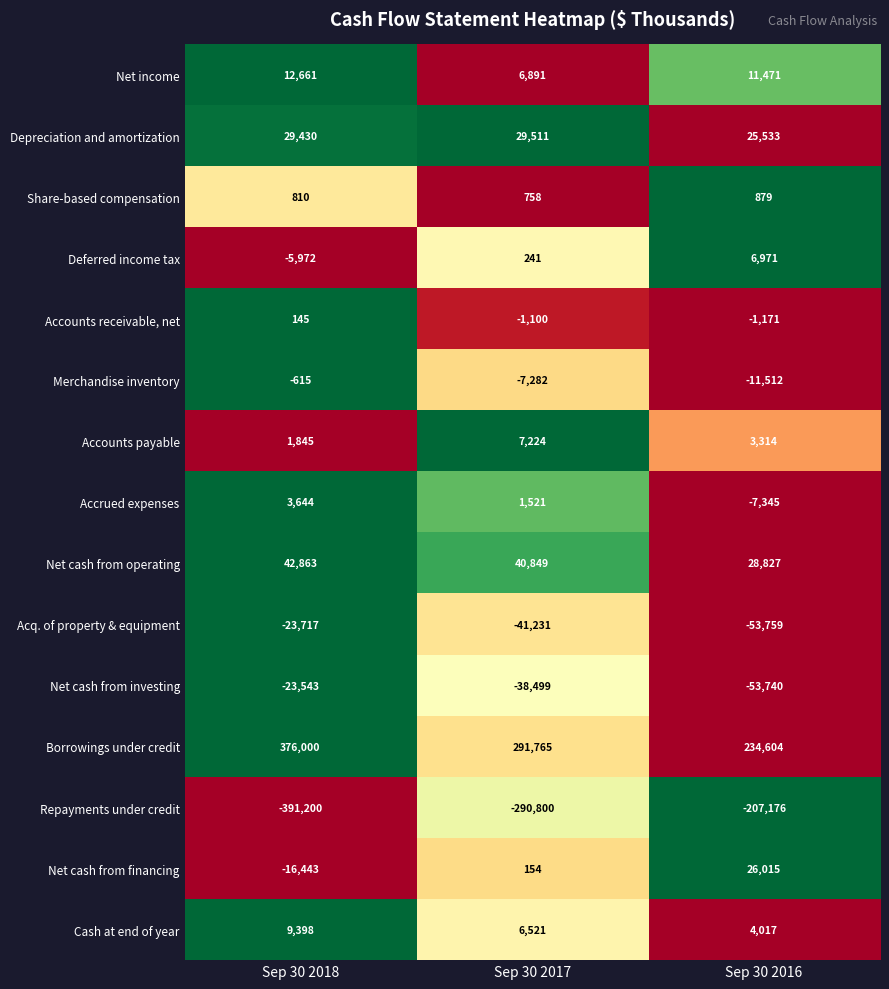

What is the minimum value shown in the chart?

-391200